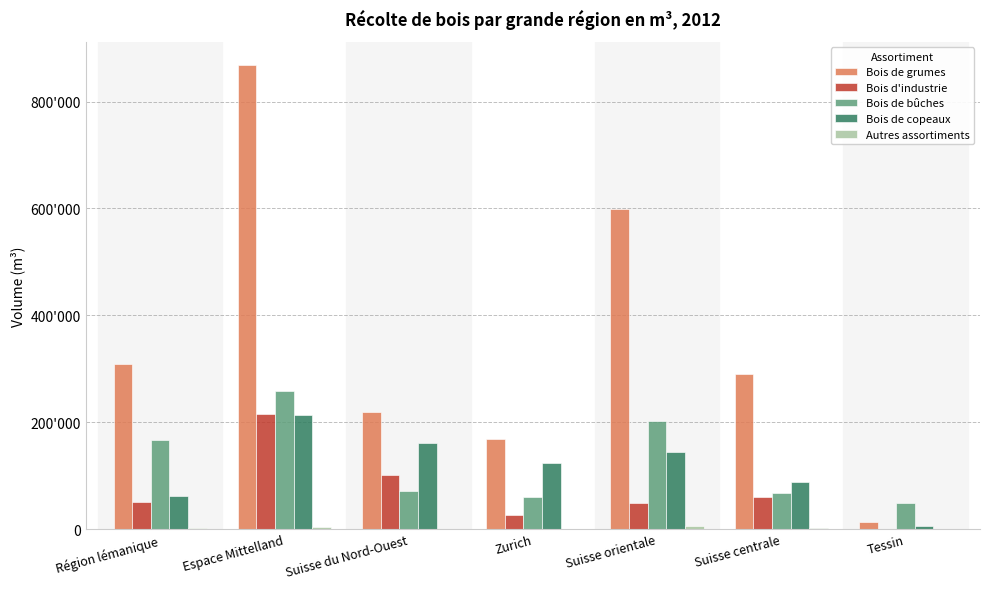

What is the minimum value for Bois d'industrie?

698